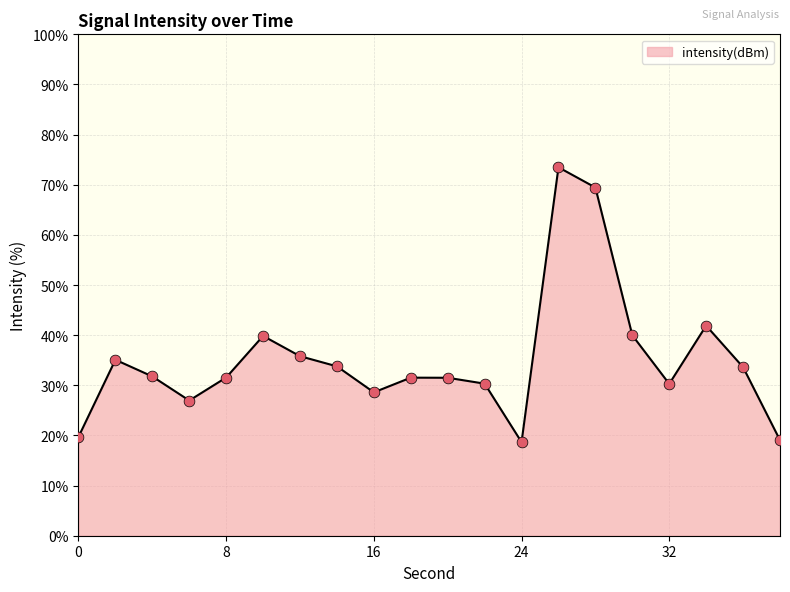

What is the minimum value shown in the chart?

18.7